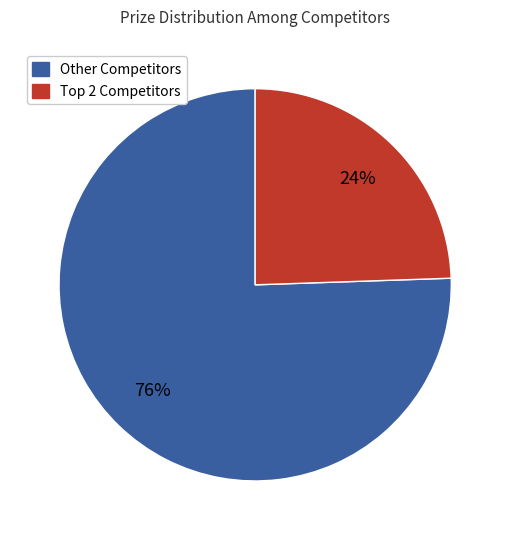

To the nearest percent, what is the average slice percentage?

50%